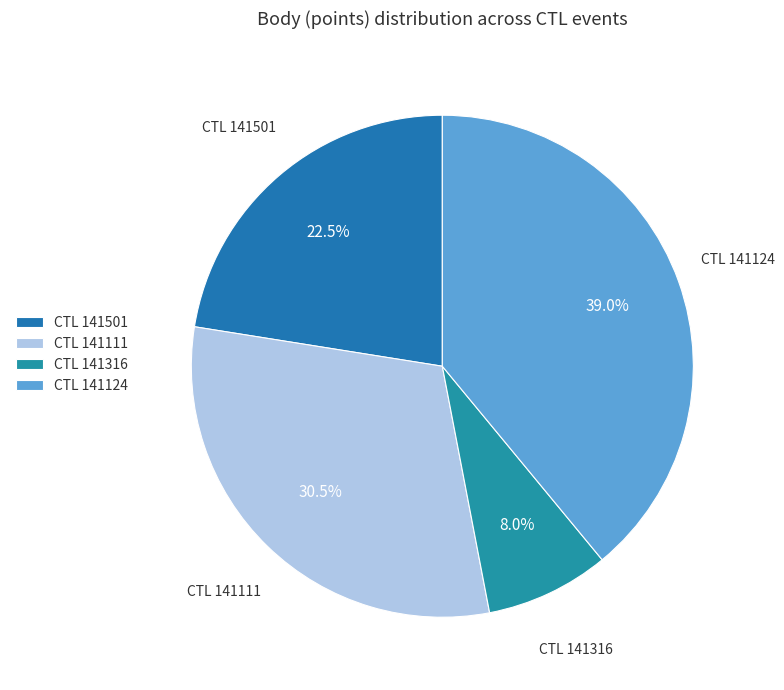

Does CTL 141111 account for over 50% of the chart?

No